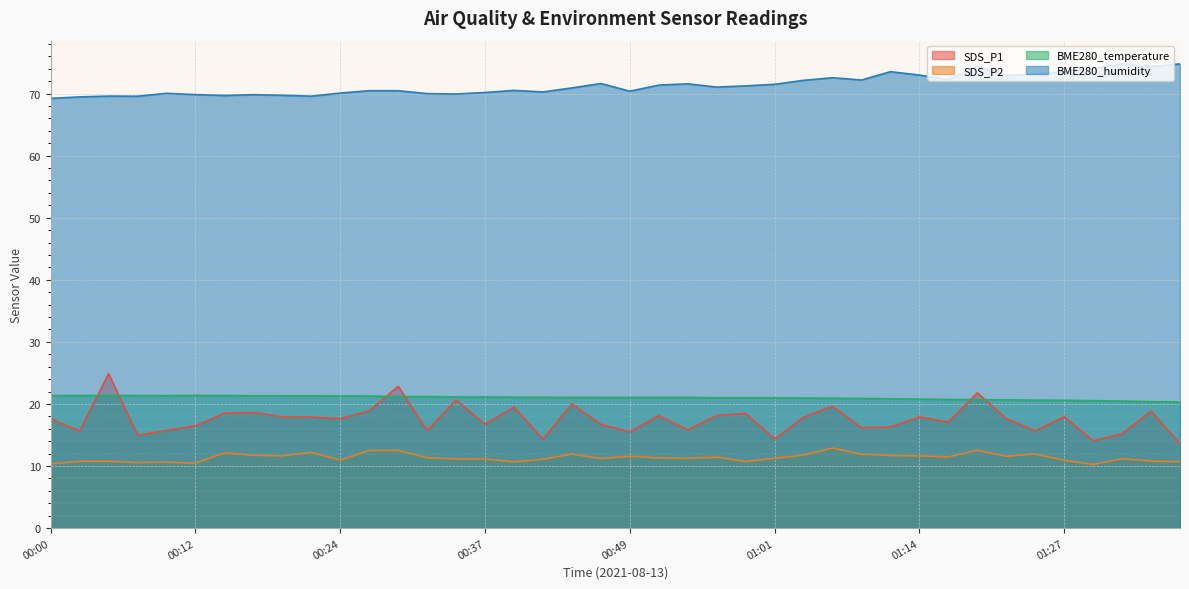

Which series has the largest total across all categories?

BME280_humidity